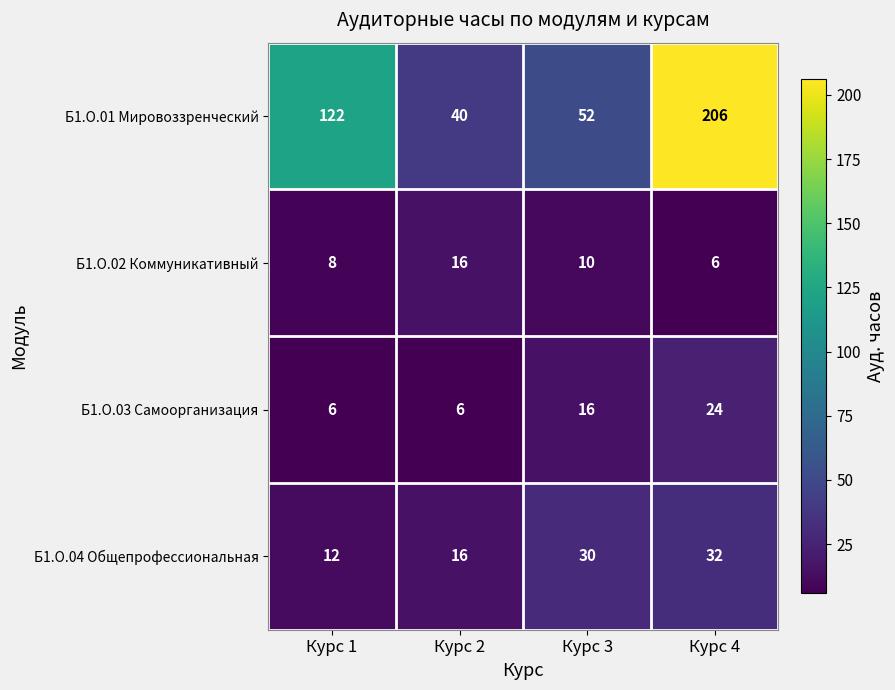

What is the spread (max minus min) of values at Курс 3?

42